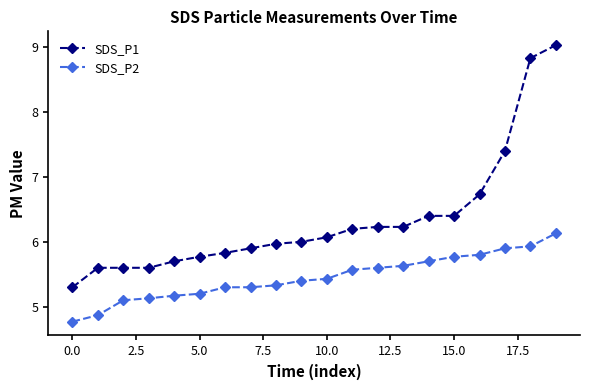

What is the minimum value for SDS_P1?

5.3